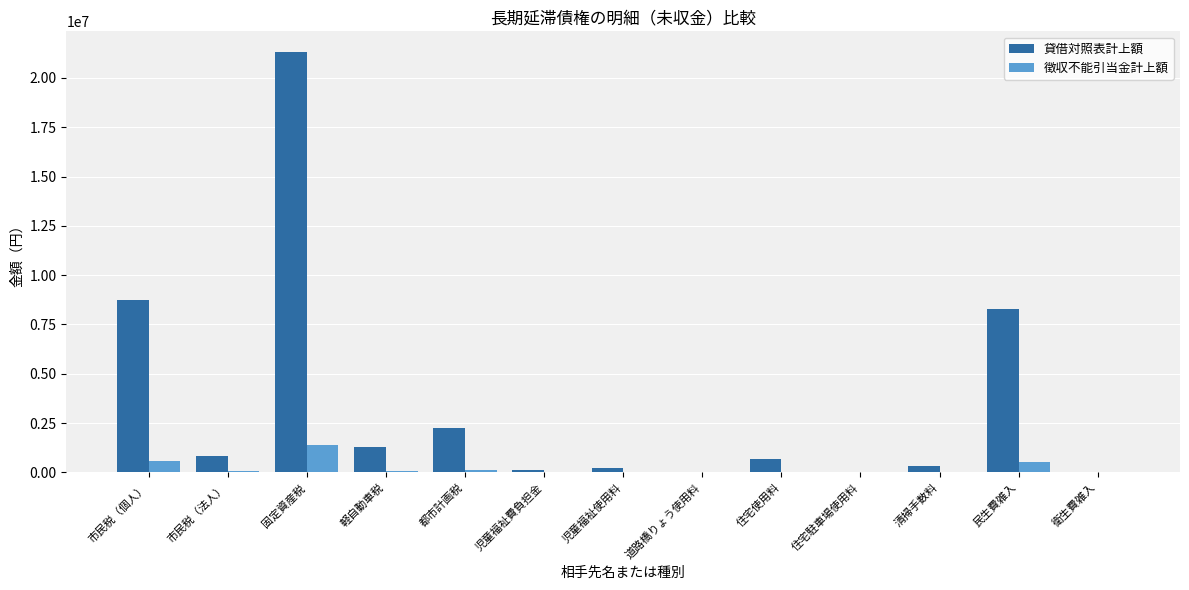

What is the average value of the 徴収不能引当金計上額 series?

217543